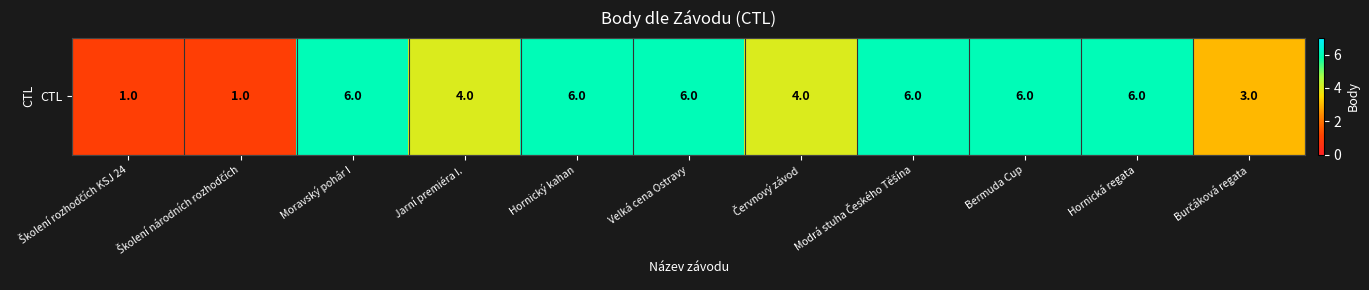

Is it true that the value at Hornická regata is 6?

True